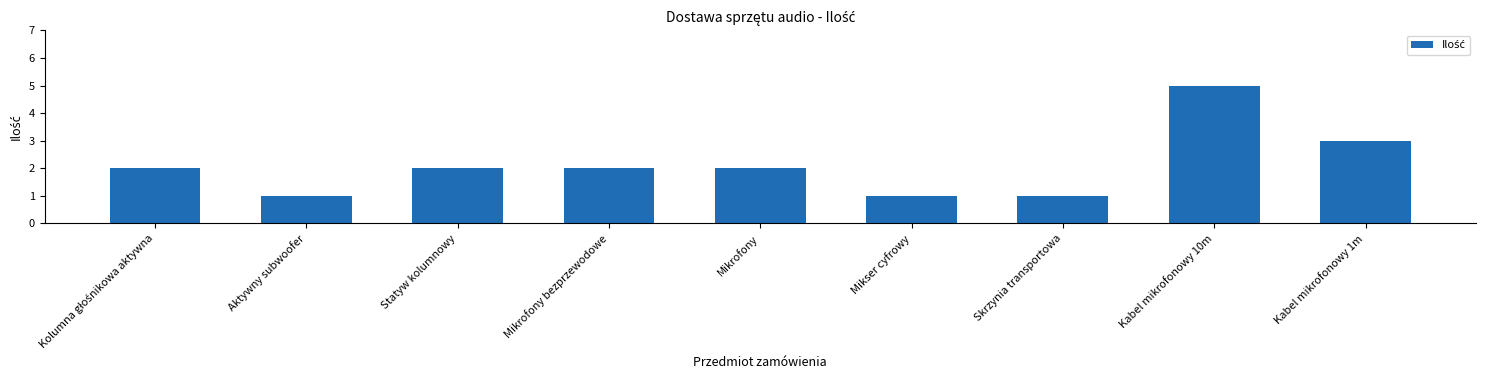

How many distinct data groups are displayed?

1